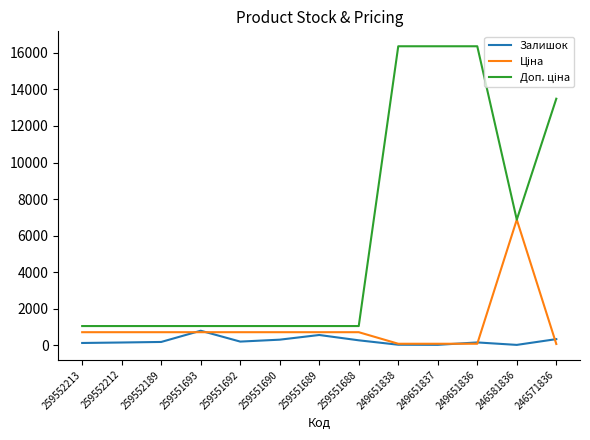

Is it true that Залишок equals 13.0 at 249651837?

True